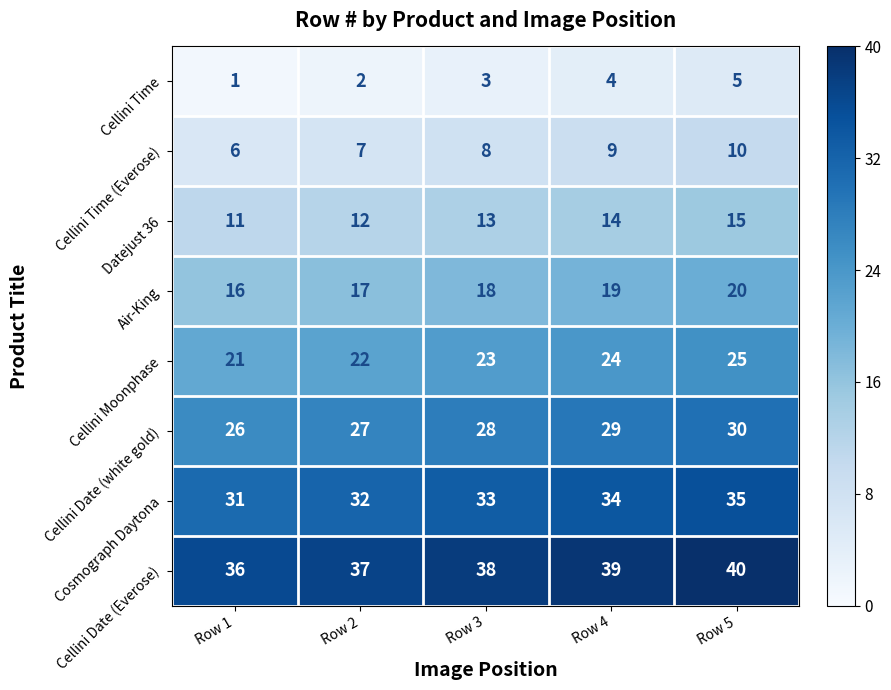

What is the difference between the highest and lowest values at Row 5?

35